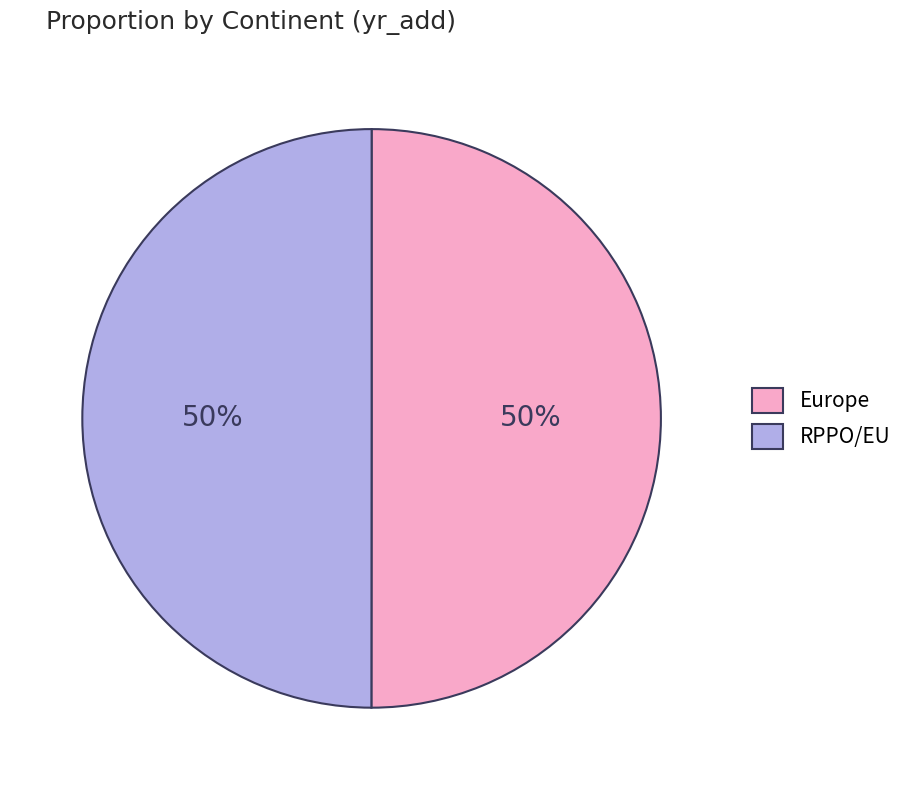

What percentage is the RPPO/EU slice, to the nearest percent?

50%